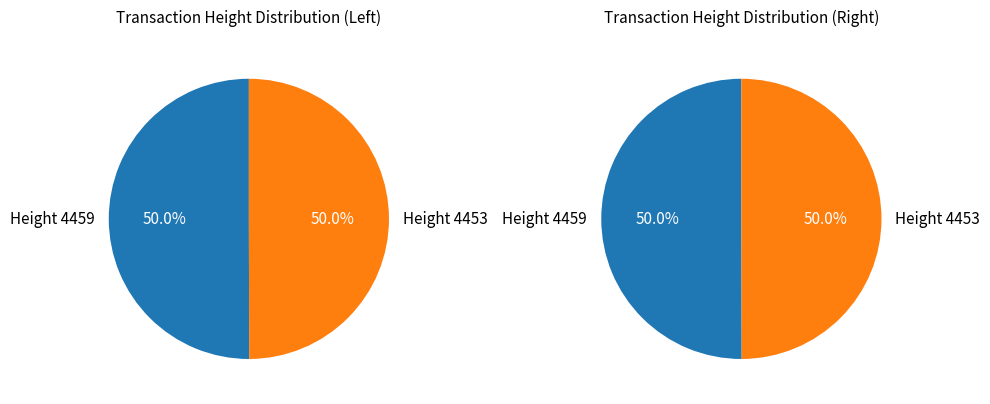

True or false: 4453 accounts for 41% of the total.

False